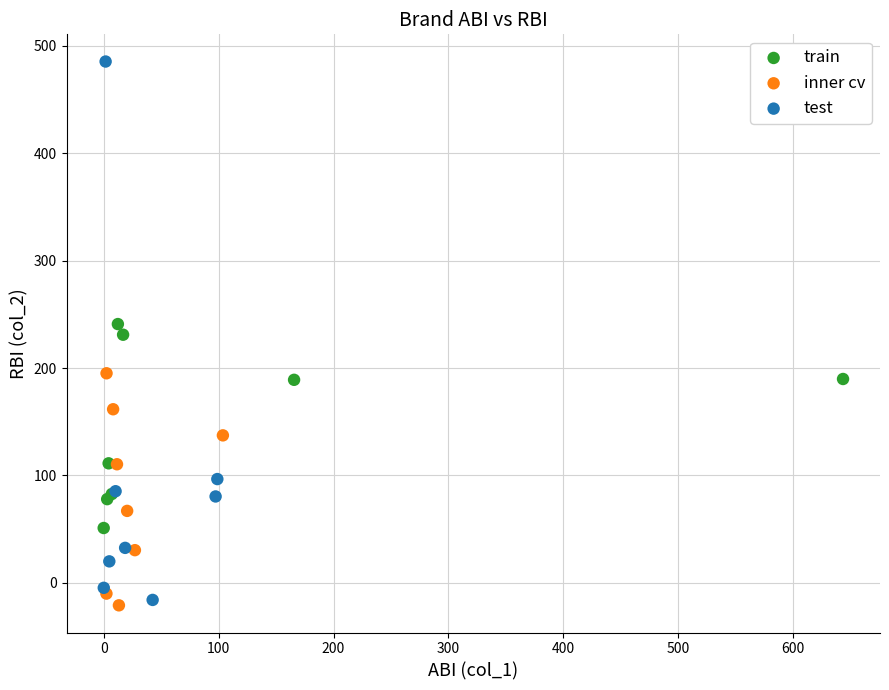

Which series contains the highest Y value?

test